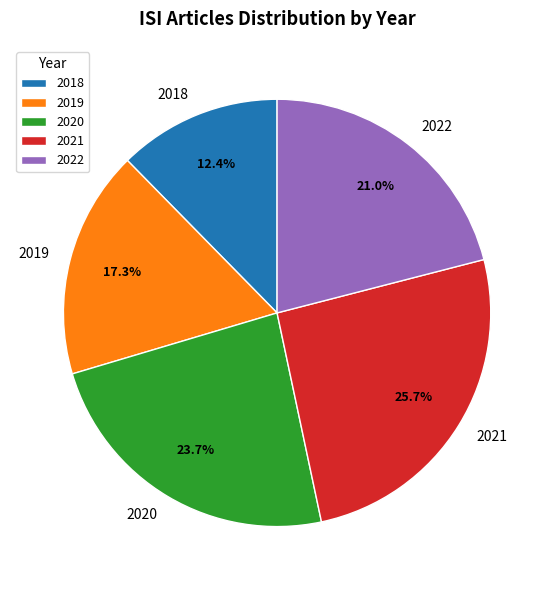

To the nearest percent, what is the difference between the largest and smallest slice percentages?

13%